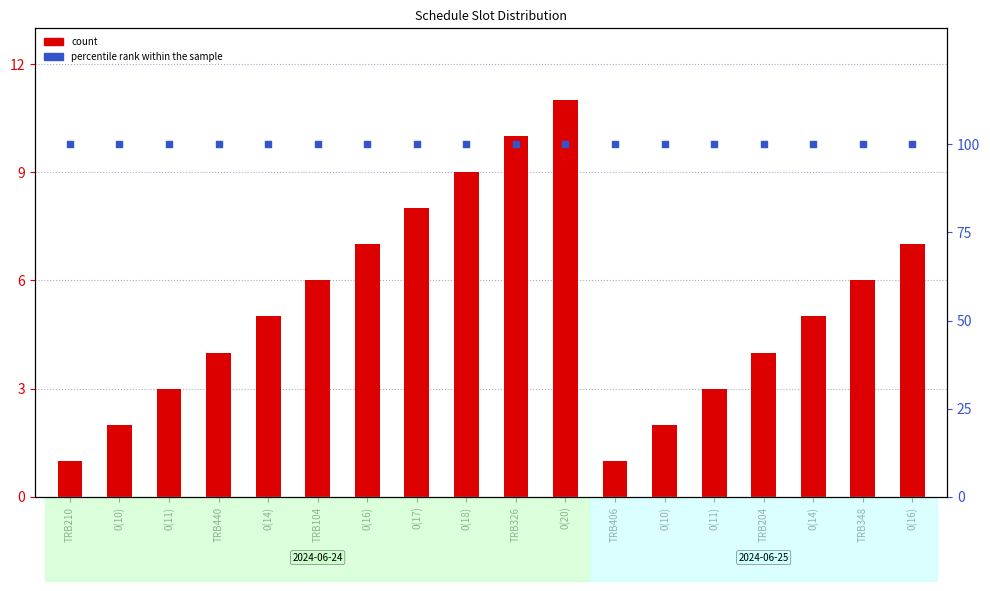

Which series has the largest total across all categories?

percentile rank within the sample